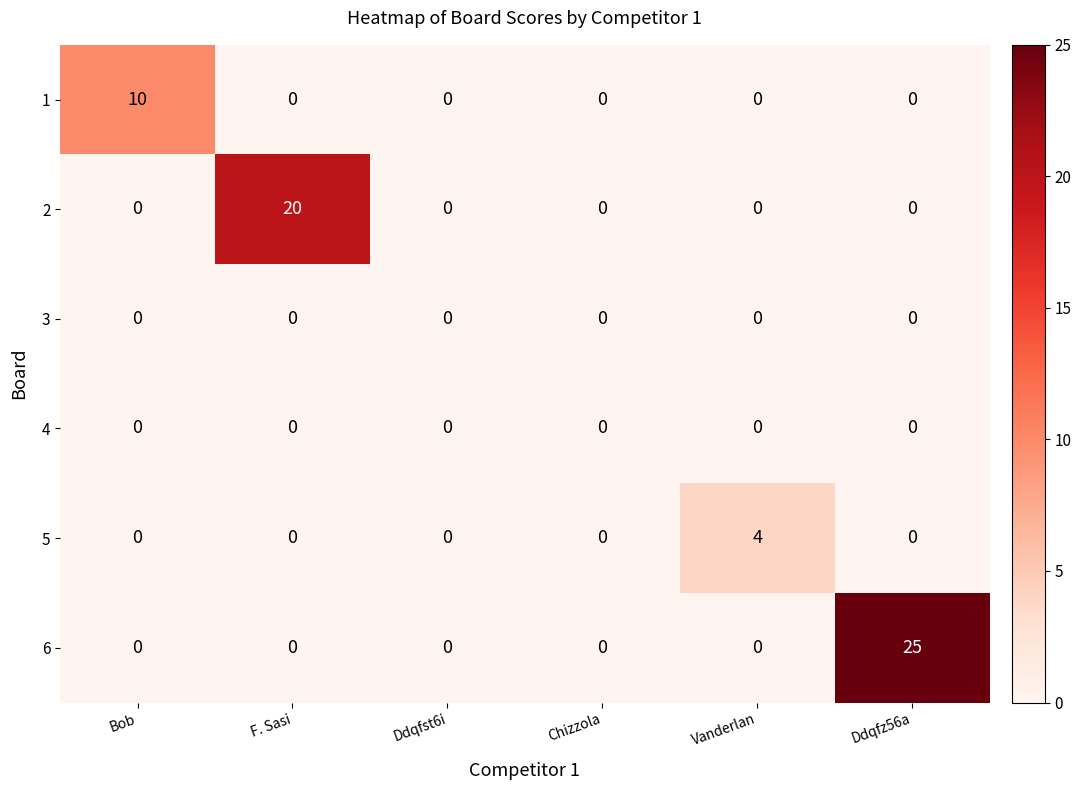

What is the difference between the maximum and minimum values in the 5 series?

4